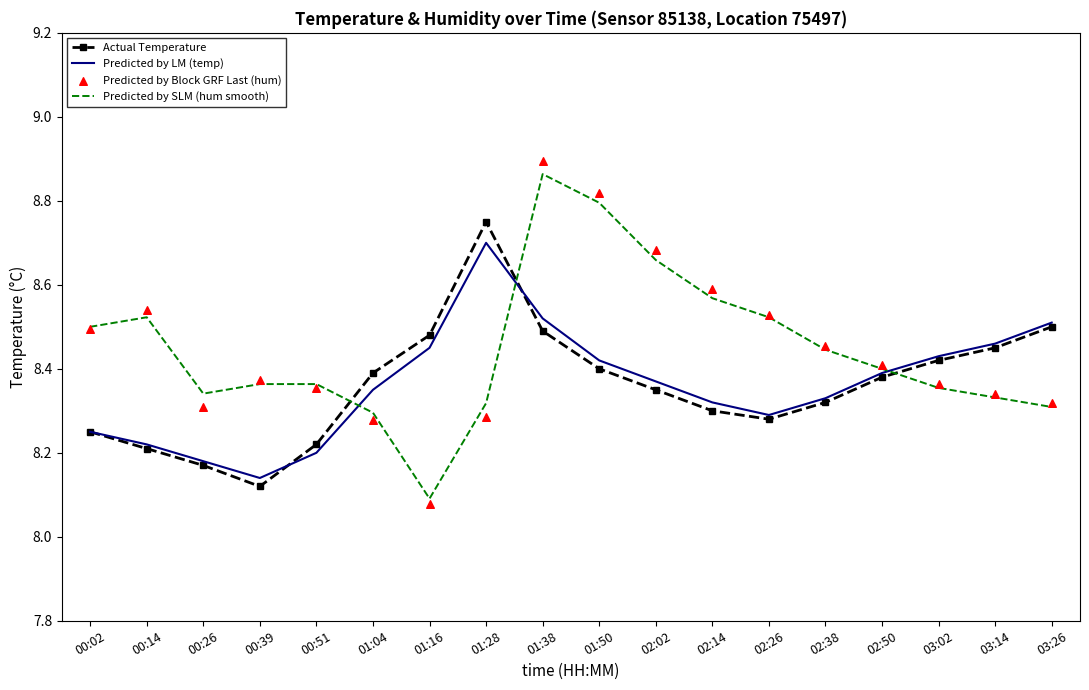

Which series has the widest spread of Y values?

Predicted by Block GRF Last (hum)